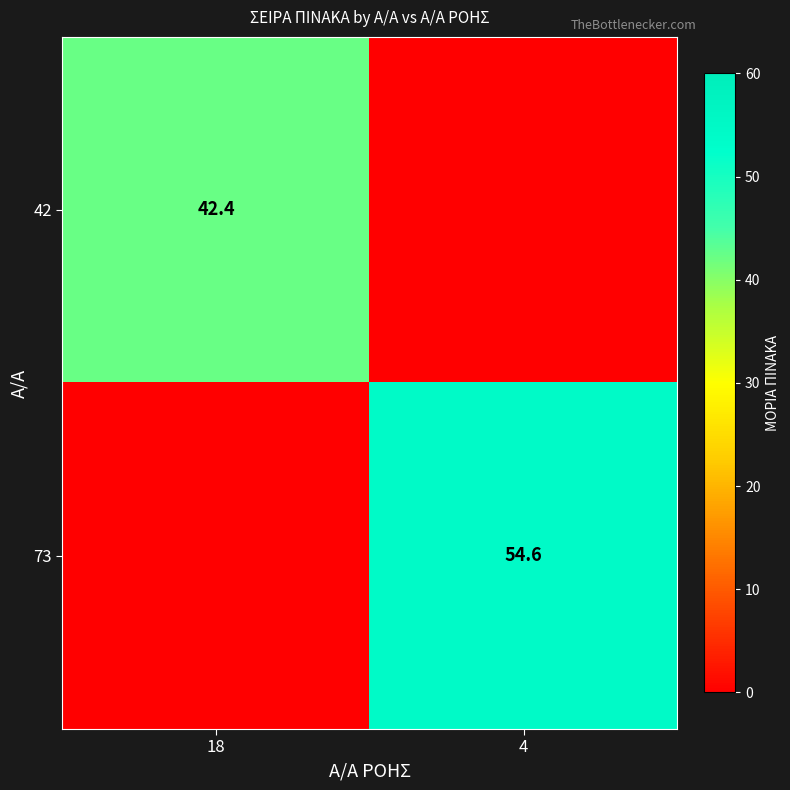

Is the value of 42 at 18 greater than the value of 73 at 4?

No